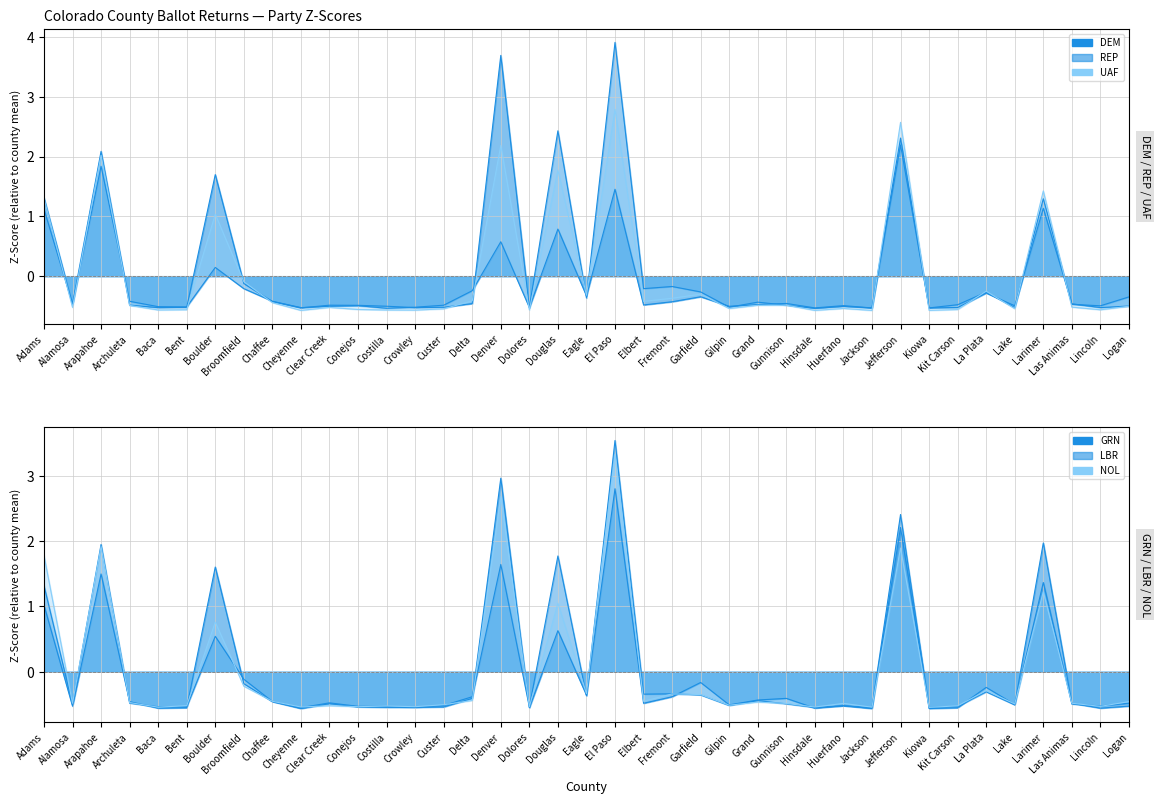

List the labels in order of GRN value, largest first.

Denver, El Paso, Jefferson, Larimer, Boulder, Arapahoe, Adams, Douglas, Garfield, Broomfield, La Plata, Eagle, Fremont, Delta, Gunnison, Grand, Archuleta, Chaffee, Elbert, Las Animas, Clear Creek, Lake, Gilpin, Huerfano, Alamosa, Logan, Conejos, Custer, Costilla, Crowley, Bent, Dolores, Kit Carson, Baca, Hinsdale, Lincoln, Cheyenne, Jackson, Kiowa